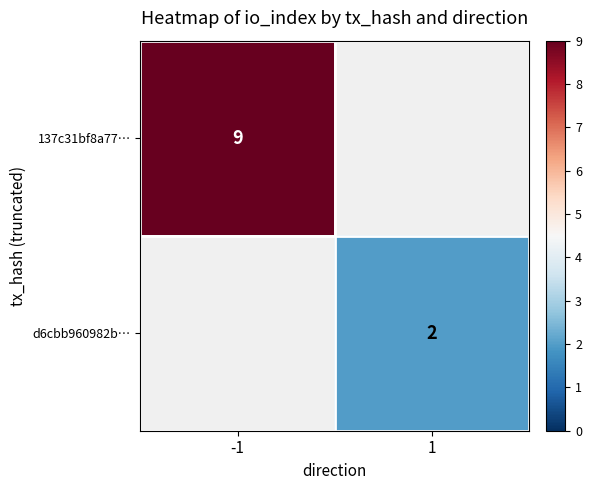

The value of 137c31bf8a77… at -1 is 9. True or false?

True